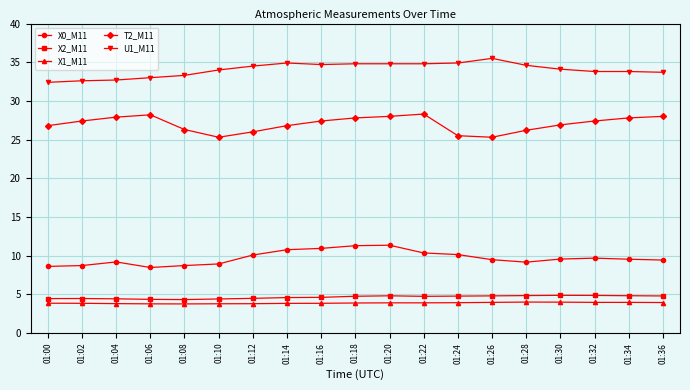

How many distinct data groups are displayed?

5